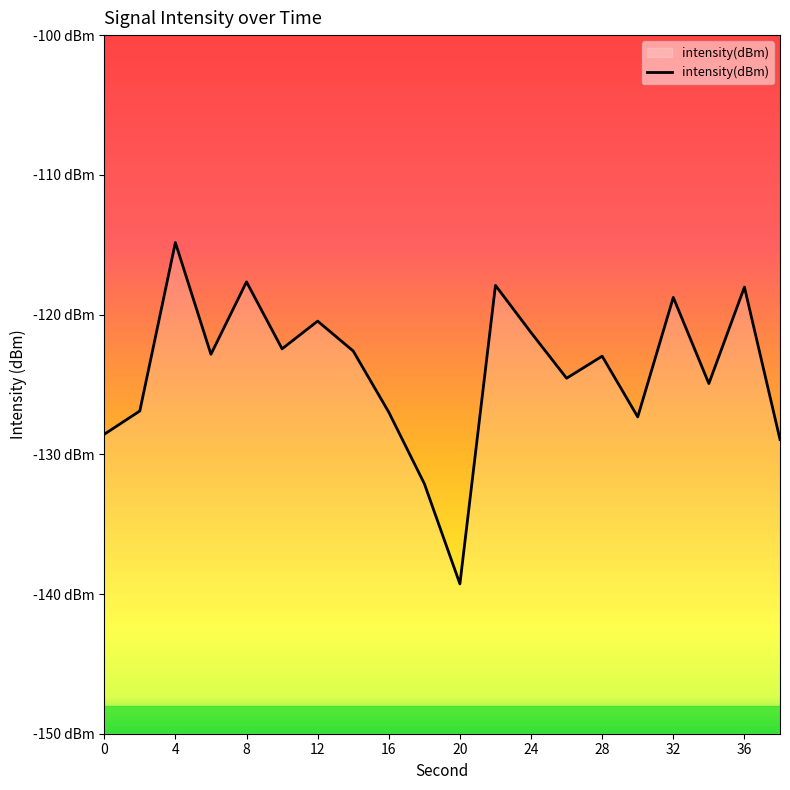

What is the change in value from 24 to 26?

-3.3